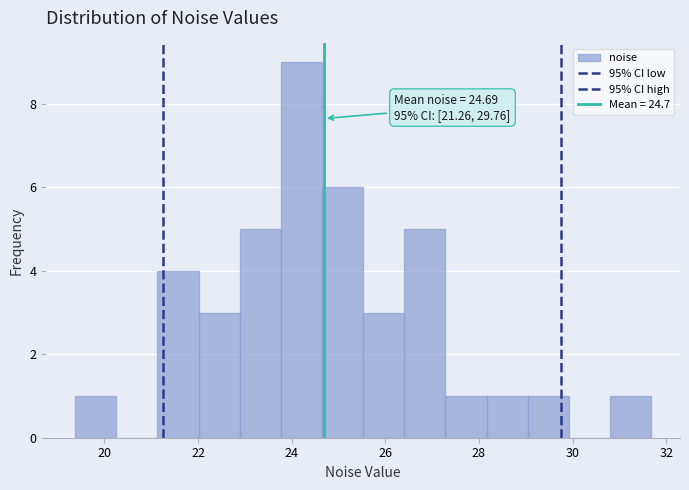

Over which range of the x-axis is the bar tallest?

23.8 to 24.6